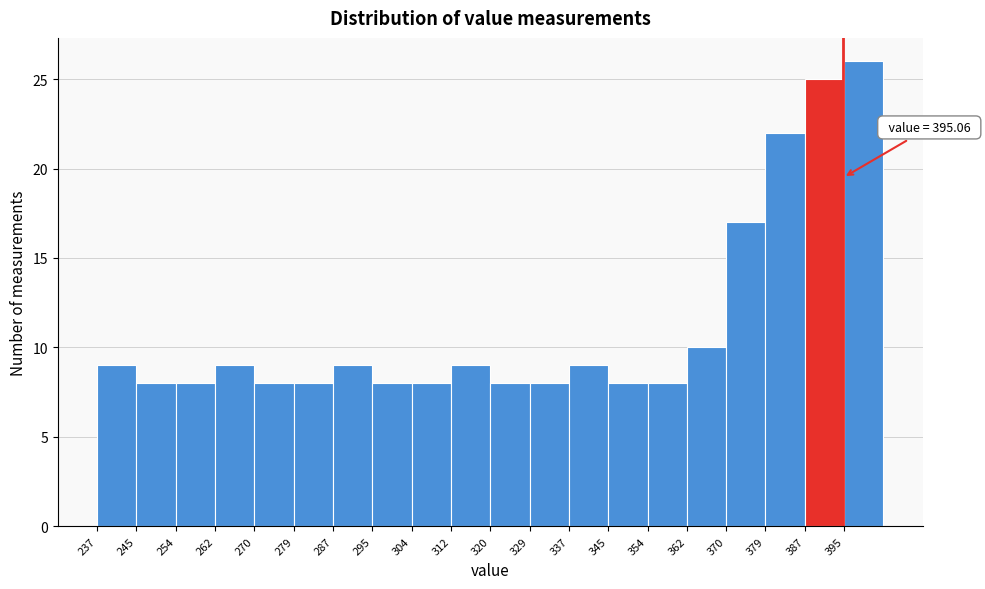

Which range on the x-axis has the tallest bar?

395 to 404